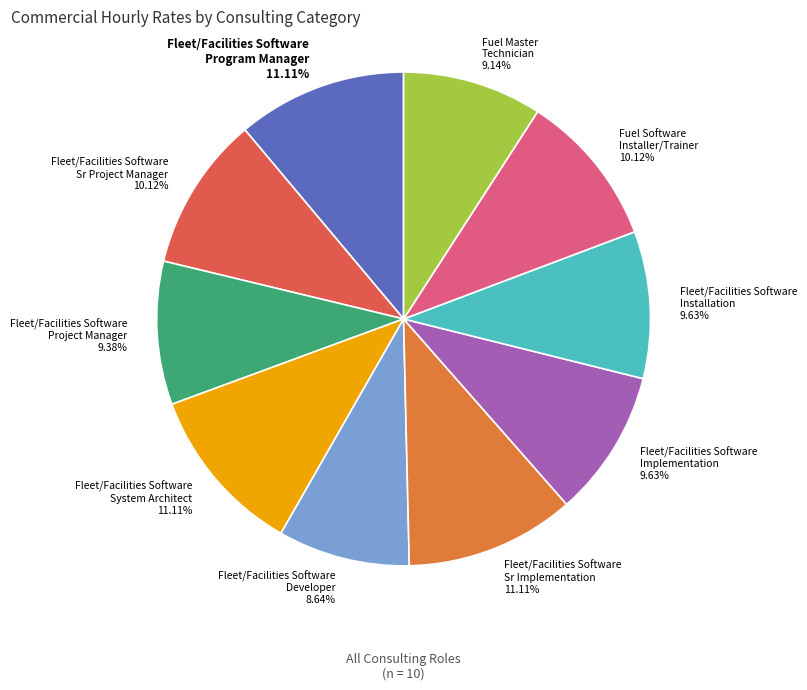

Is there any slice that represents more than half of the pie?

No